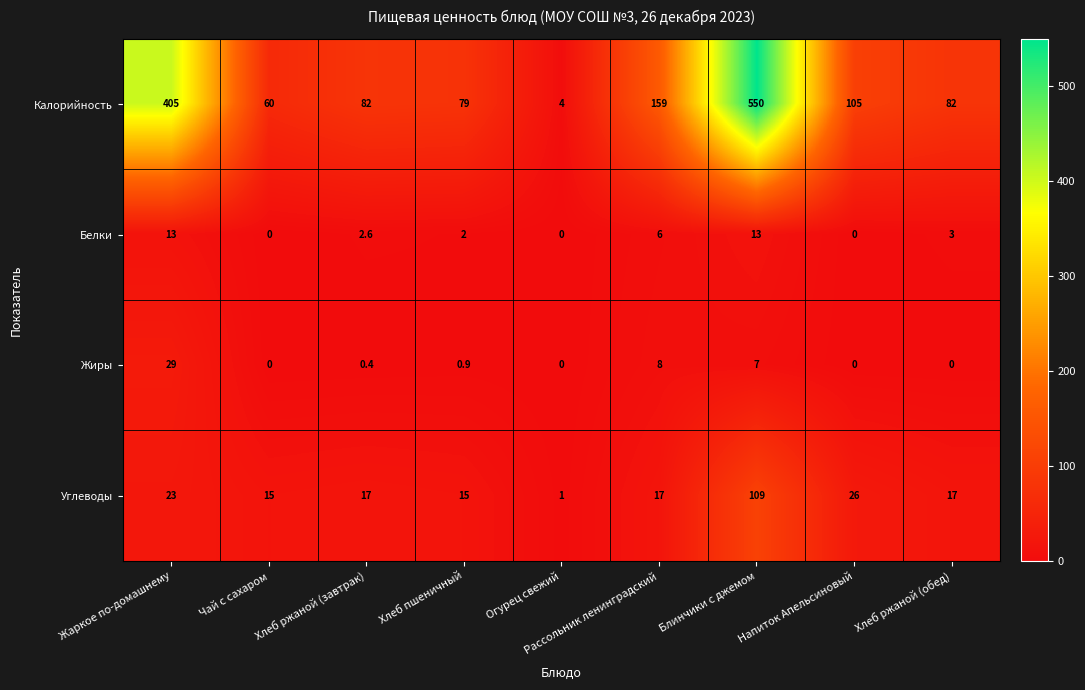

The value of Белки at Рассольник ленинградский is 9.2. True or false?

False